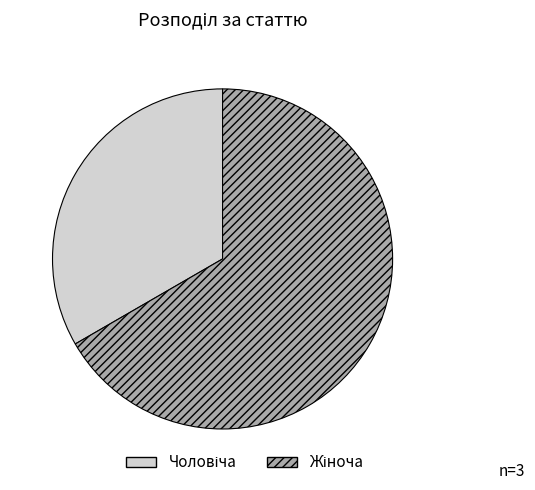

Is there a majority slice in this chart?

Yes